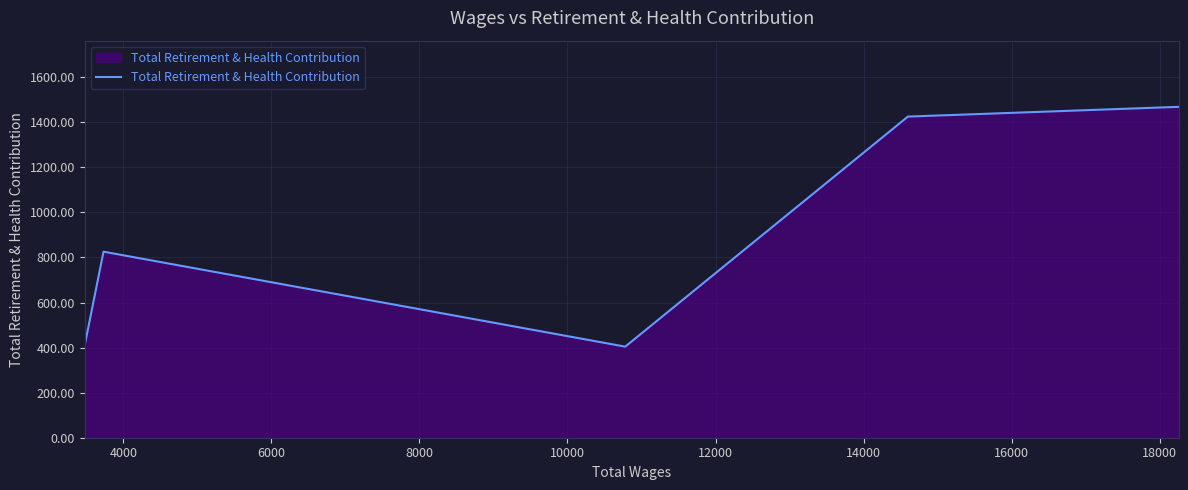

What is the difference between the maximum and second lowest values?

1059.5